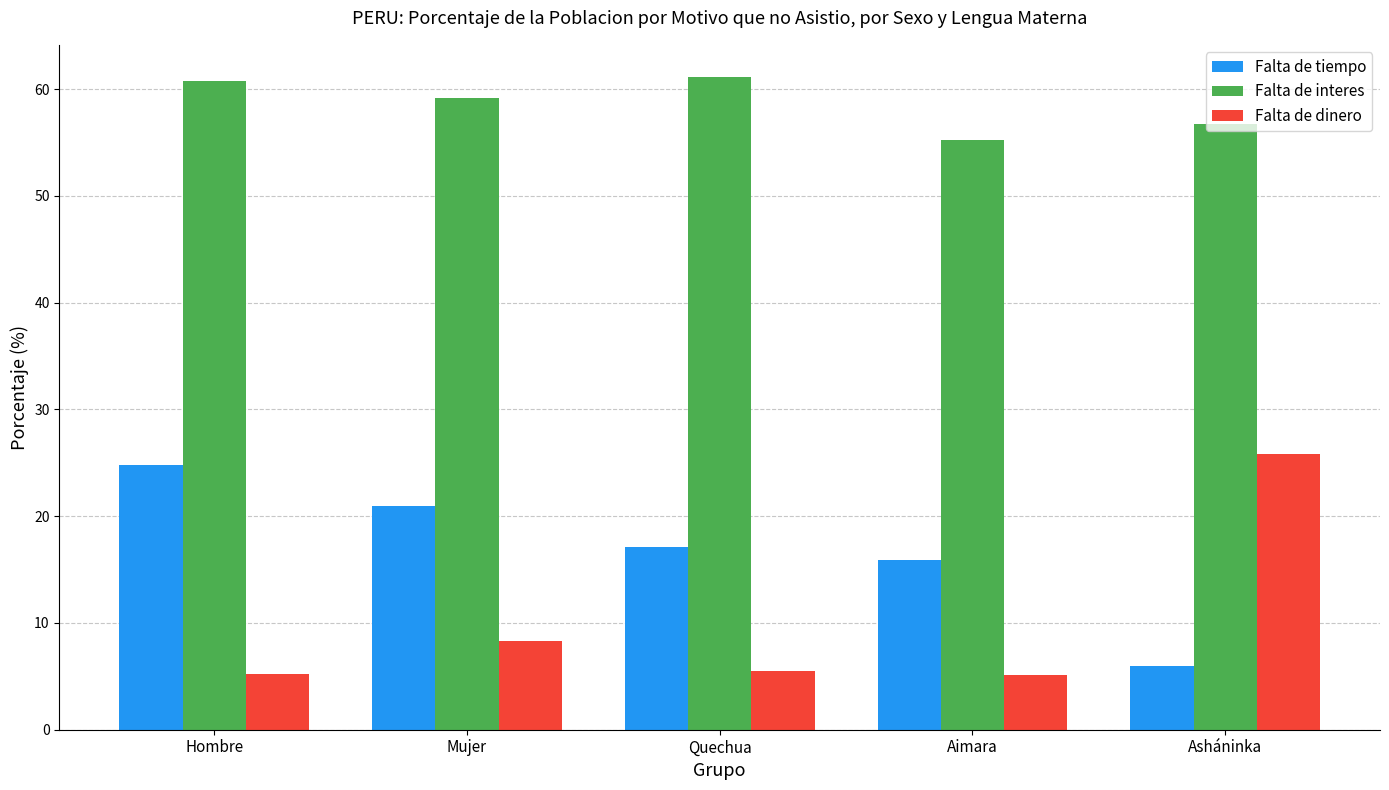

Rank the series at Quechua from highest to lowest value.

Falta de interes, Falta de tiempo, Falta de dinero